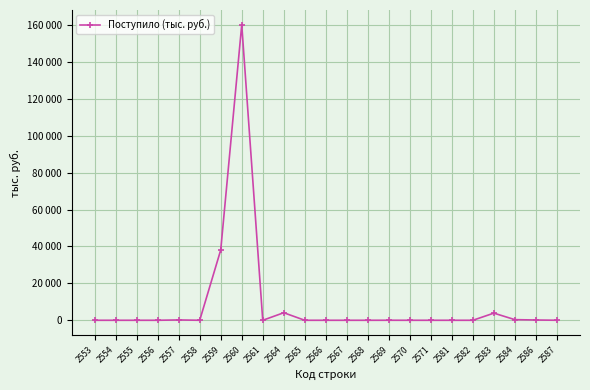

Reading left to right, transcribe all the data shown in this chart.

0	0	0	0	188	0	38110	160174	0	4091	0	0	0	0	18	0	0	0	0	3873	344	151	14